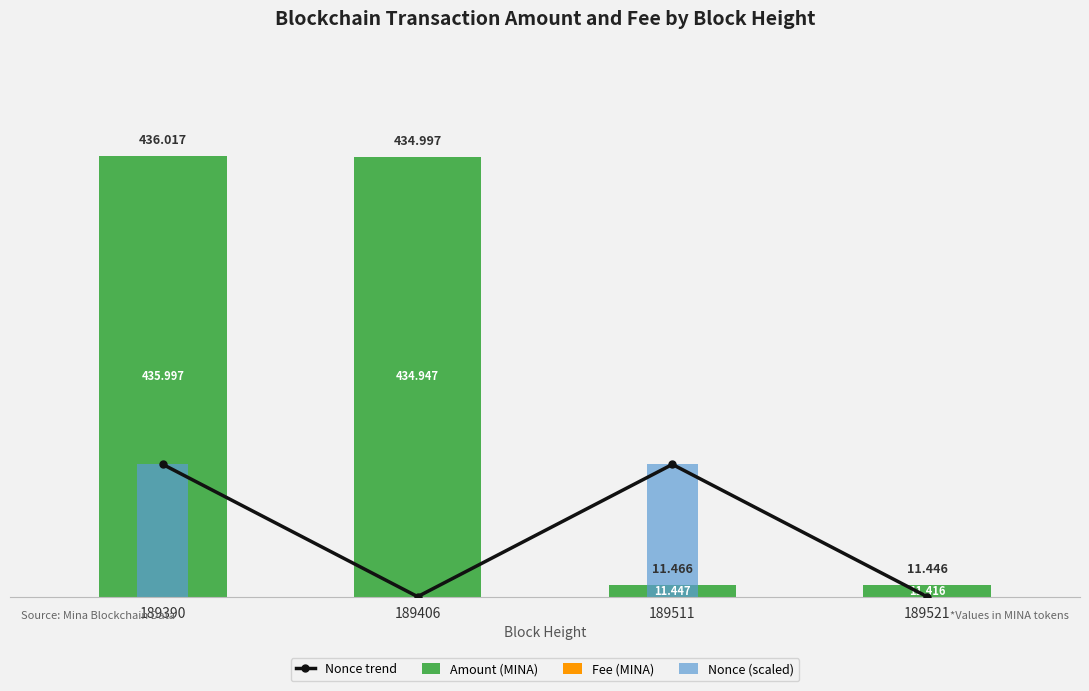

Count the number of categories in the chart.

4